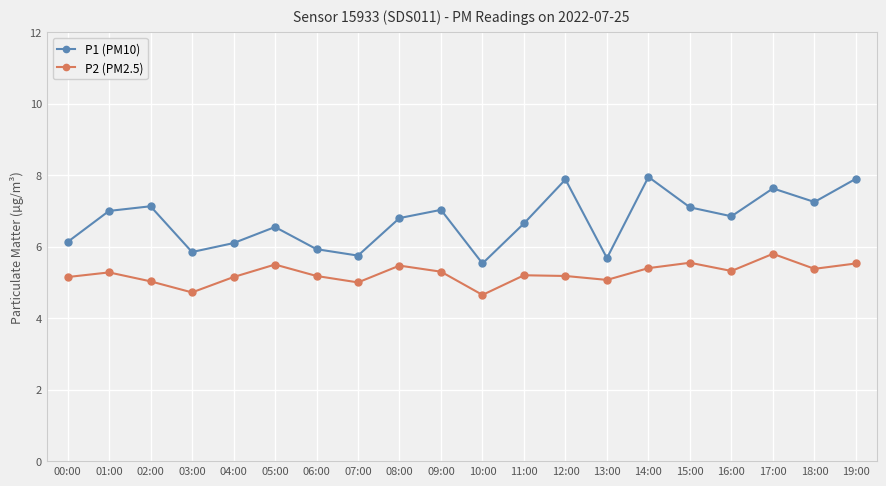

True or false: P2 (PM2.5) has a value of 6.8 at 03:00.

False